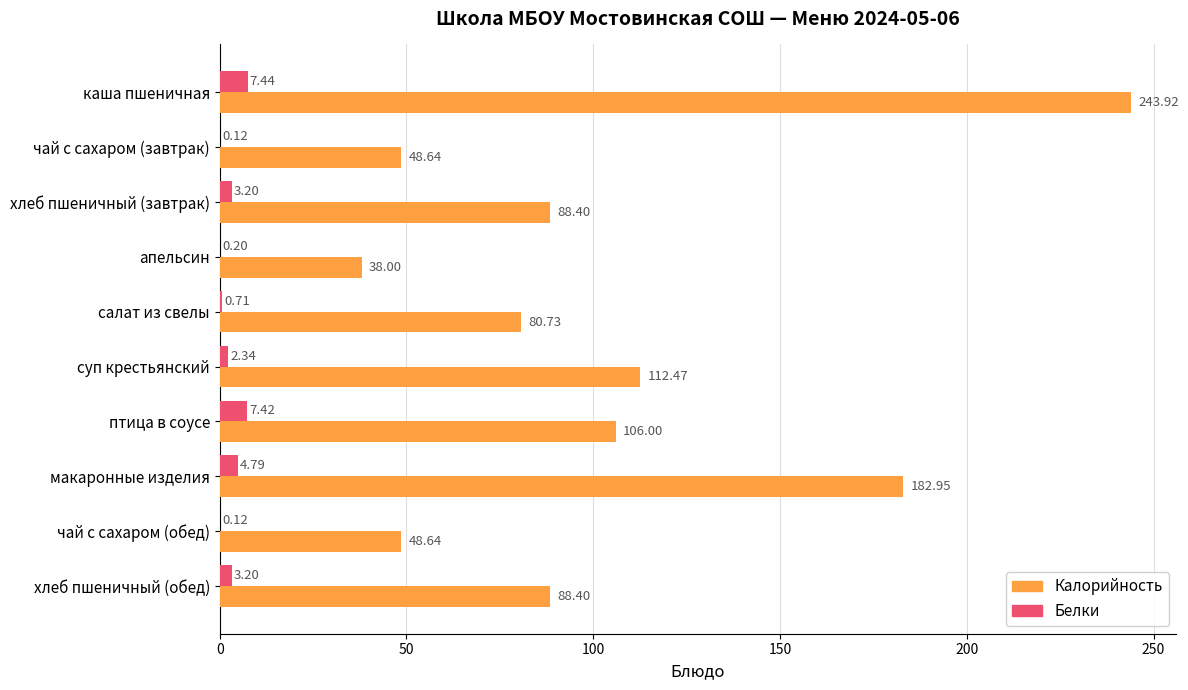

Is the value of Белки at салат из свелы greater than the value of Калорийность at каша пшеничная?

No